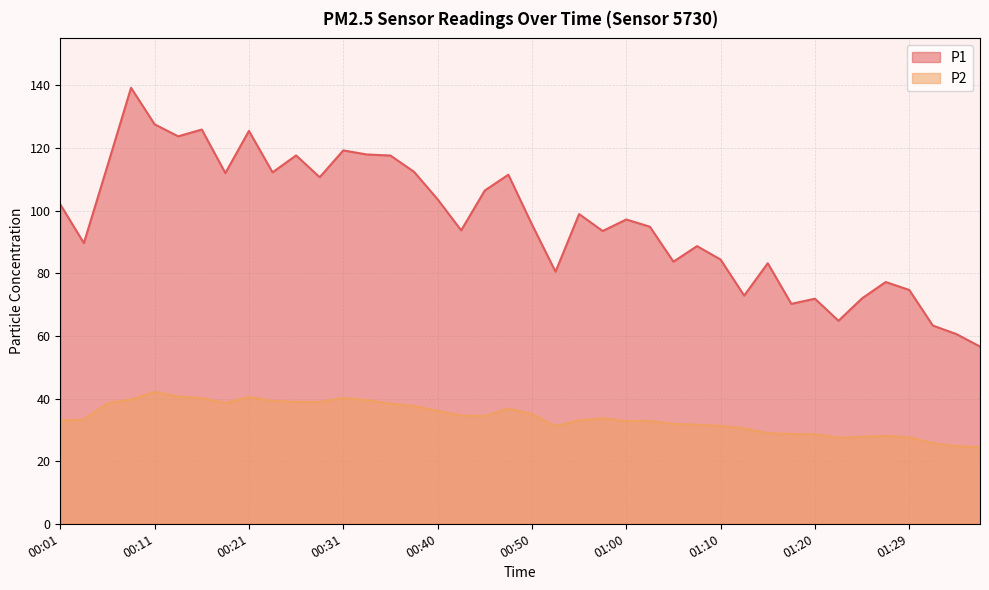

At 01:17, list the series in order from largest to smallest.

P1, P2